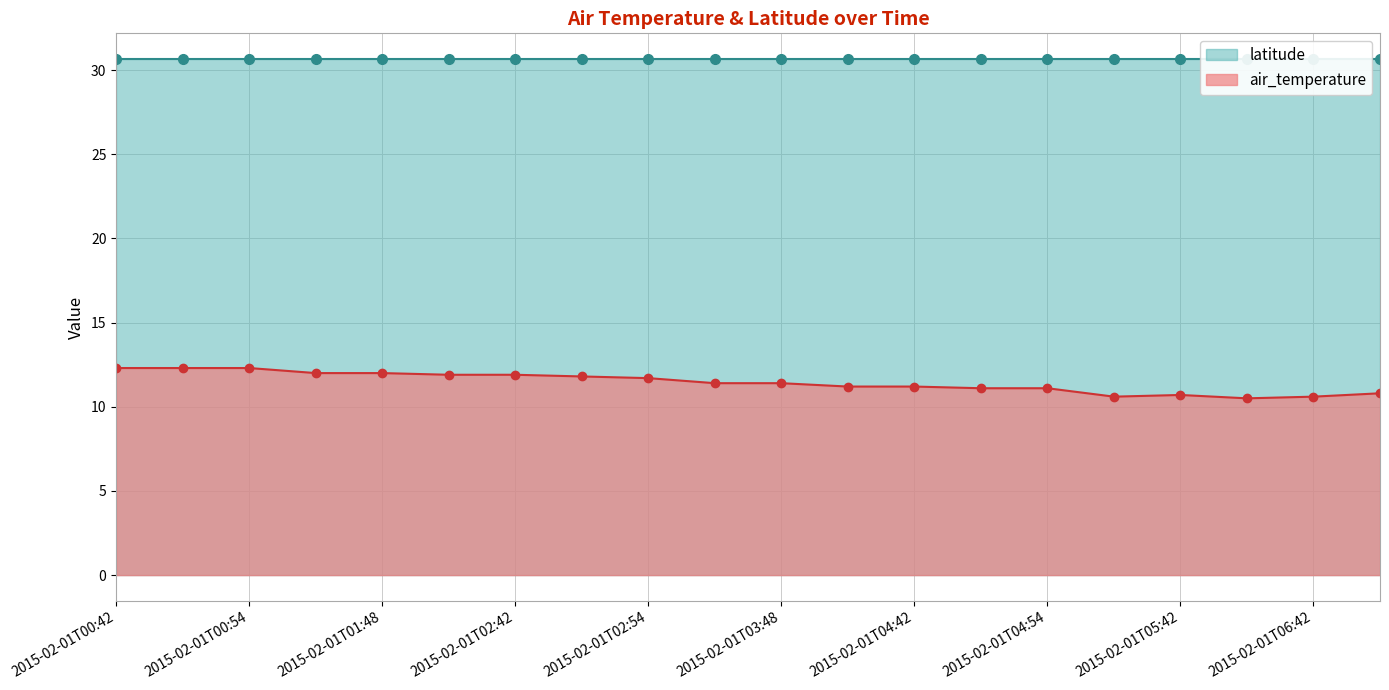

What is the minimum value shown in the chart?

10.5